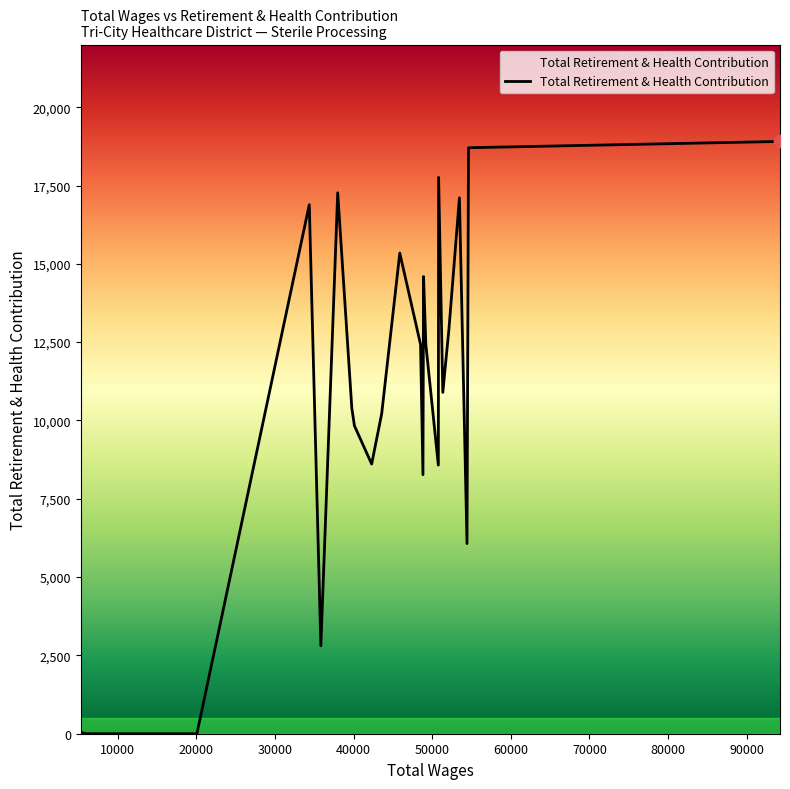

What is the greatest value displayed?

18907